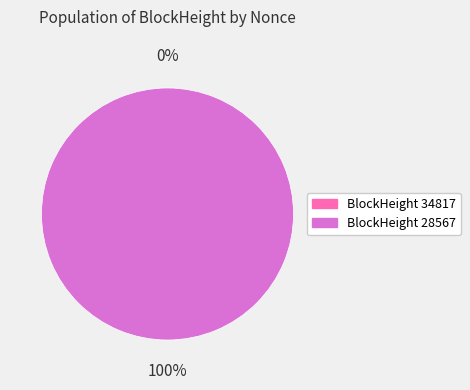

Is there any slice that represents more than half of the pie?

Yes